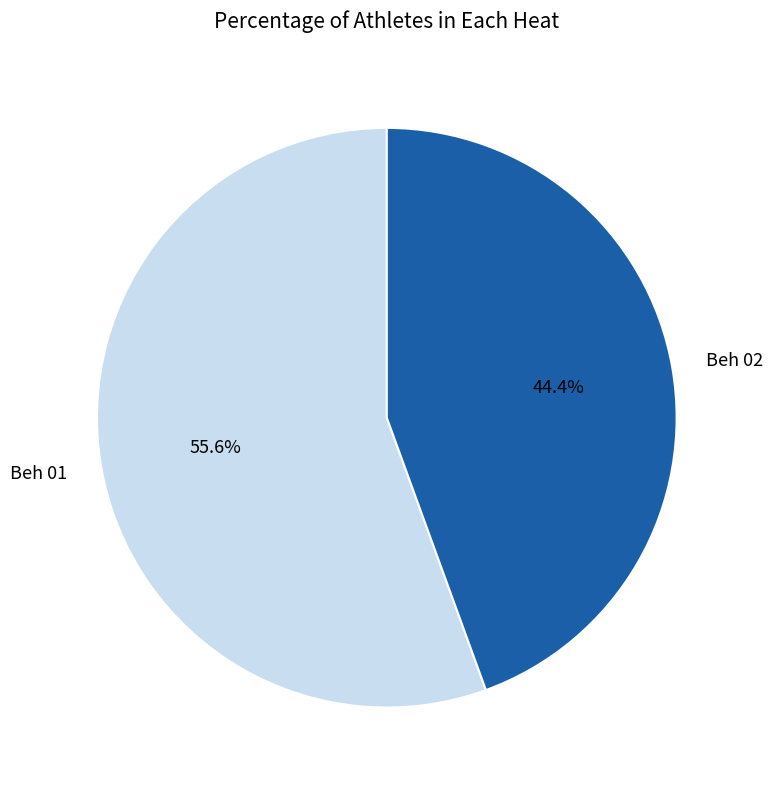

Which has a higher value, Beh 01 or Beh 02?

Beh 01